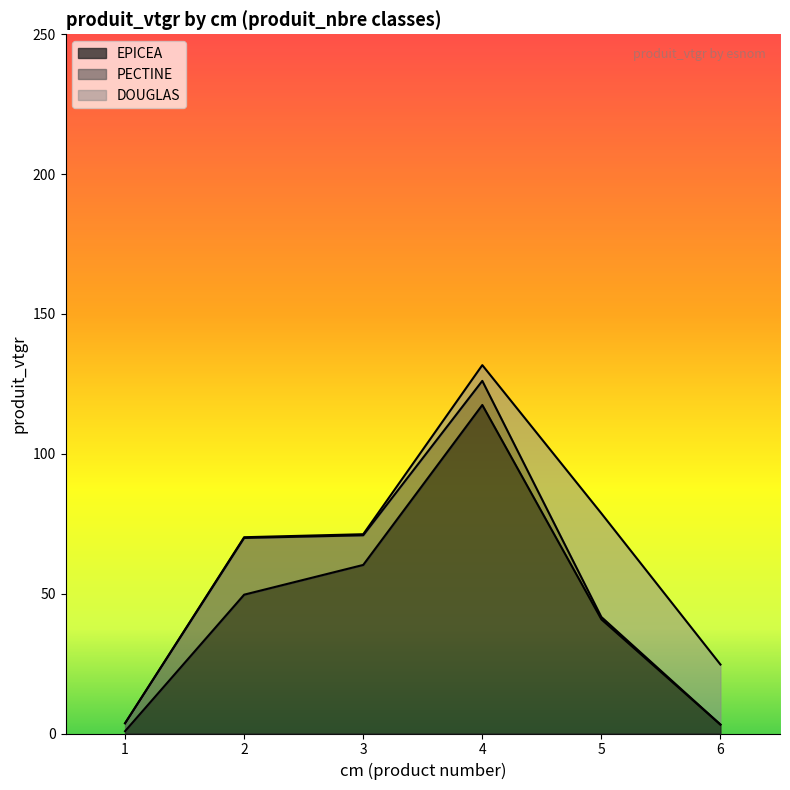

Read the EPICEA value at 4.

117.5